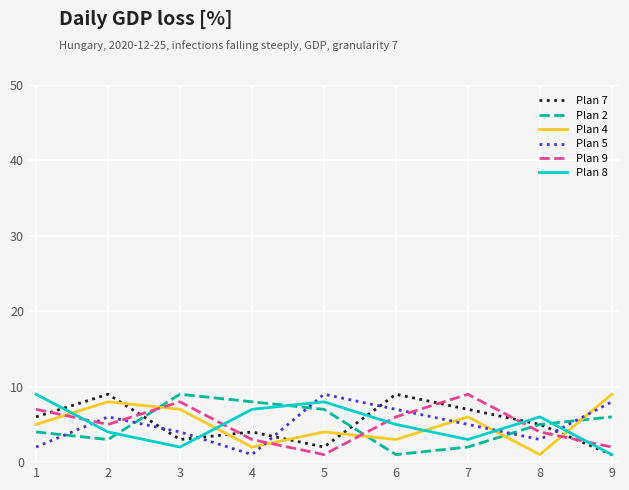

Which series ends up on top after the final intersection of Plan 8 and Plan 4?

Plan 4